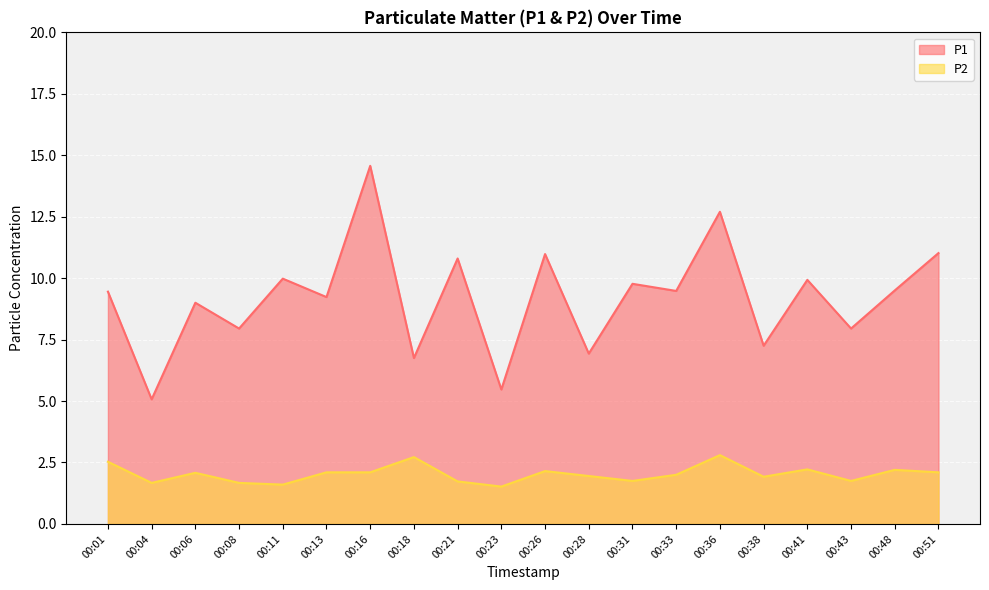

True or false: P1 has more than 2 points higher than both neighbors.

True